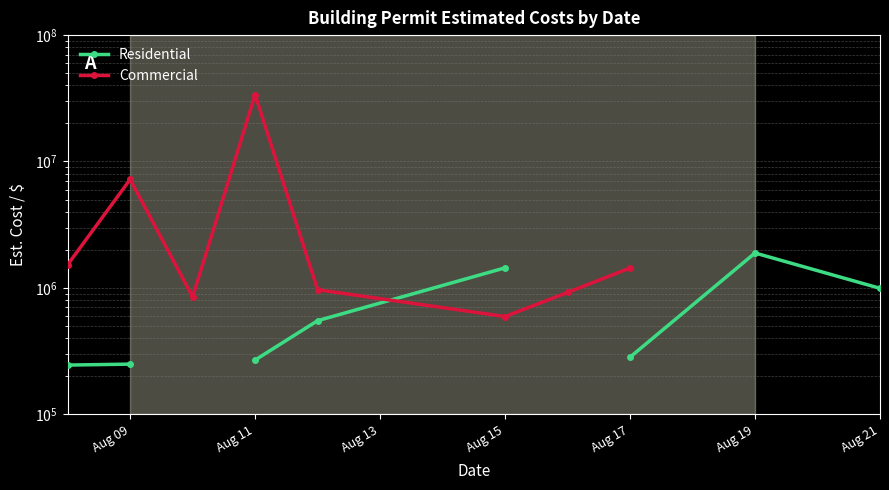

How many intersections are there between Residential and Commercial?

1